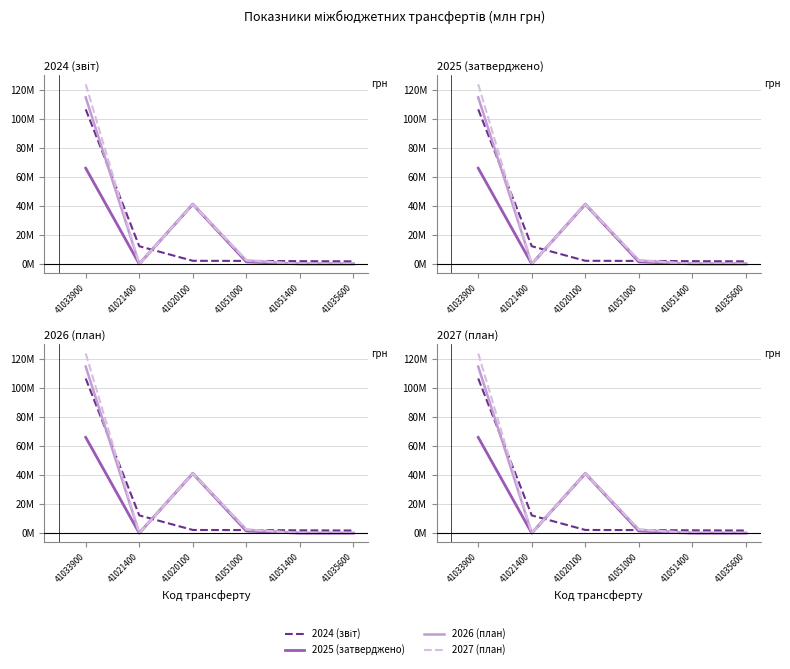

The 2024 (звіт) series shows 2.9 at 41020100. True or false?

False